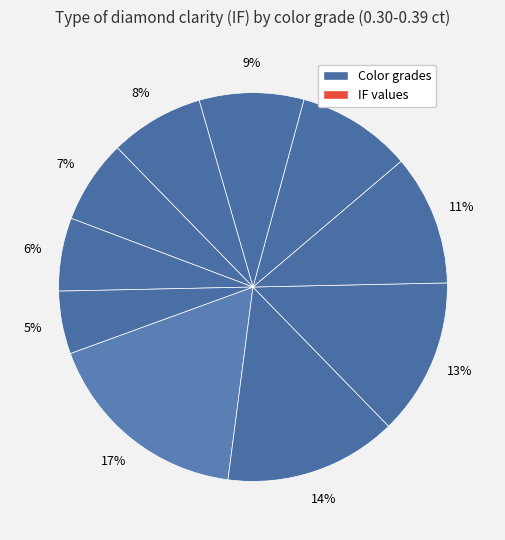

How many segments does this pie chart have?

10